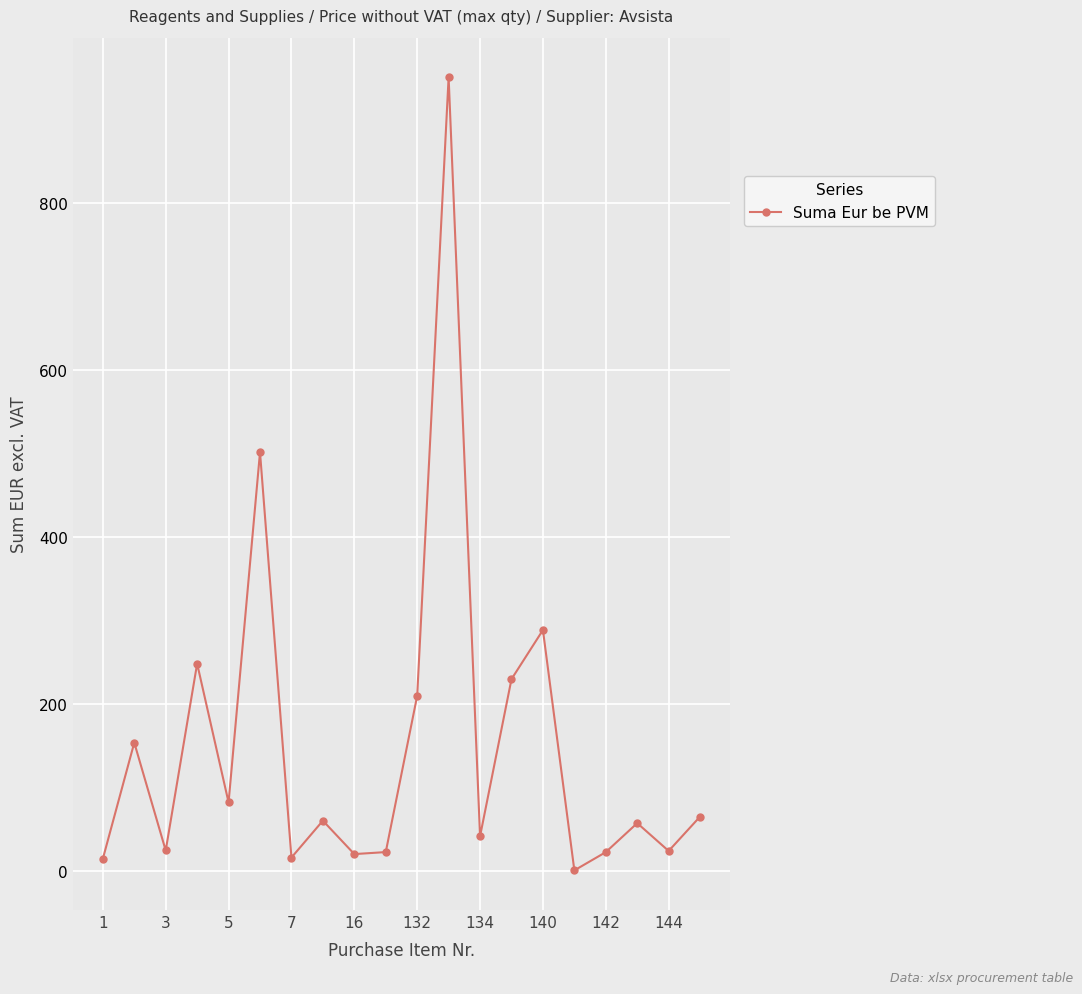

What is the maximum value shown in the chart?

950.0